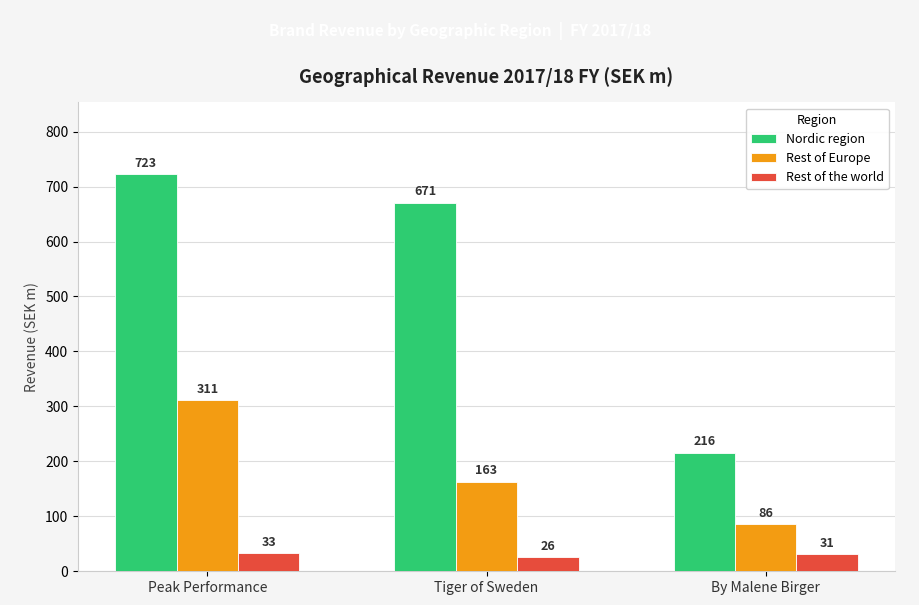

Which series has the largest total across all categories?

Nordic region